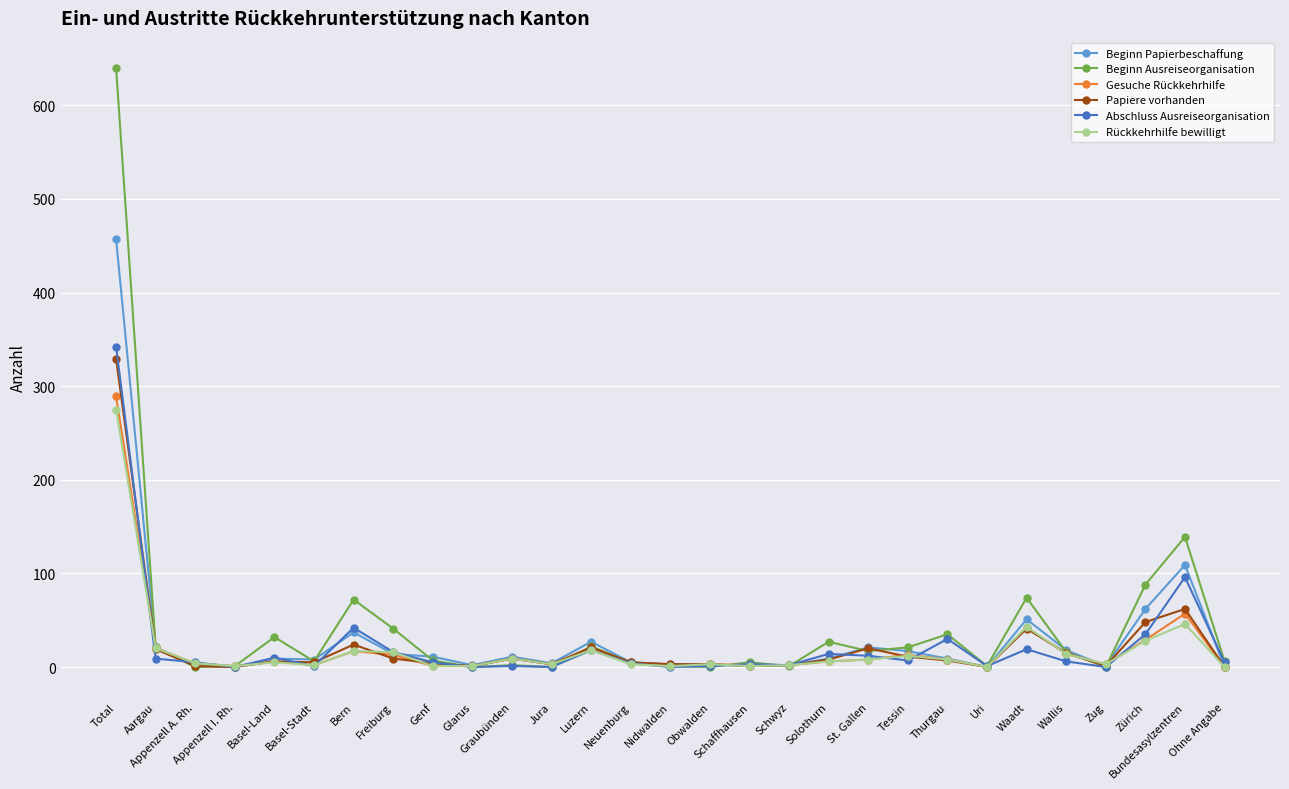

Is this an area chart (filled region under the line)?

No